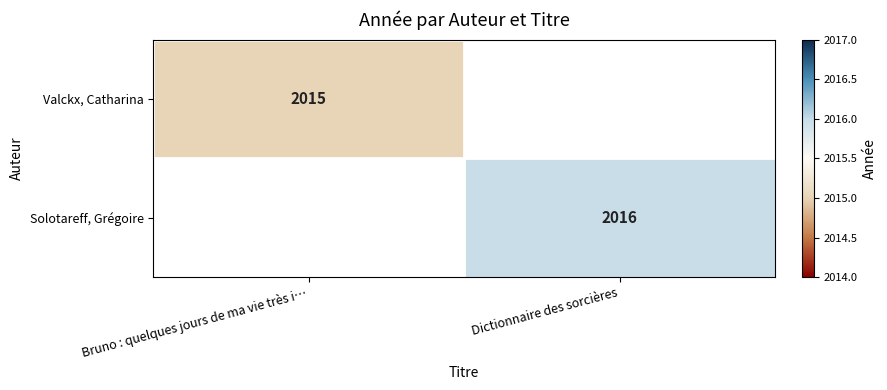

The value of Solotareff, Grégoire at Dictionnaire des sorcières is 3406. True or false?

False